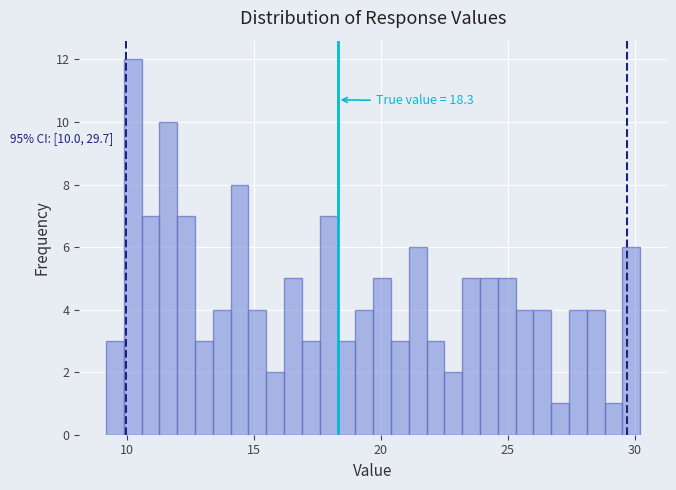

Read against the x-axis, roughly where is the centre of the tallest bar?

10.0